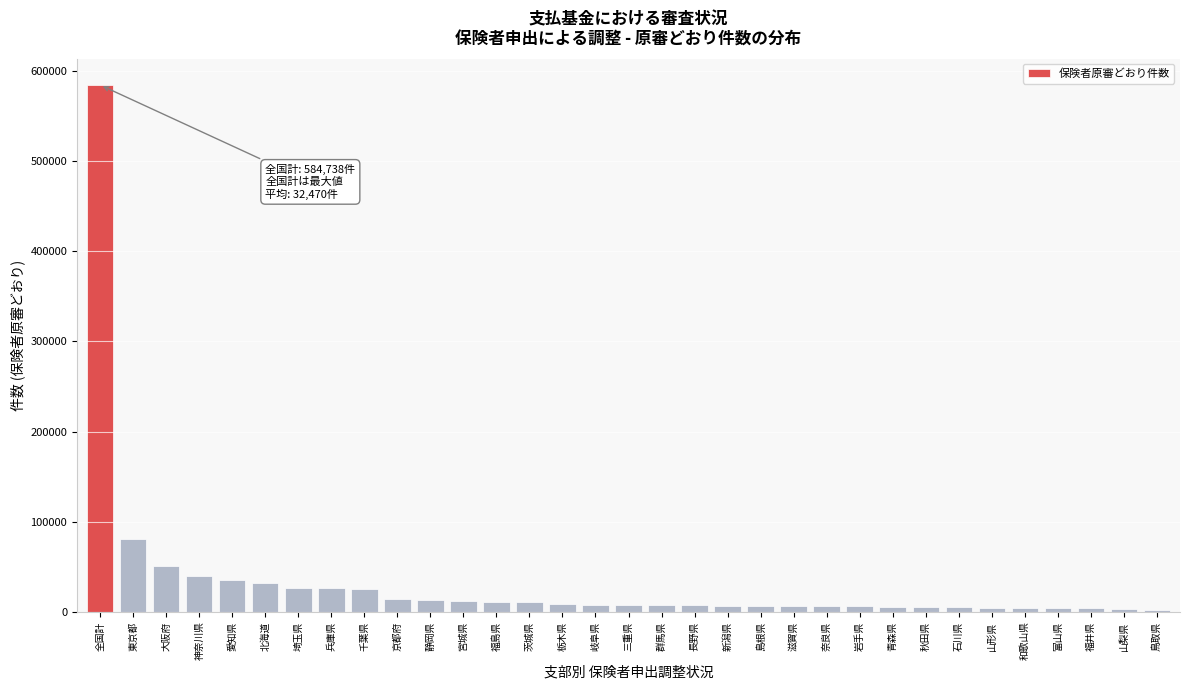

What is the difference between the maximum and minimum values?

582679